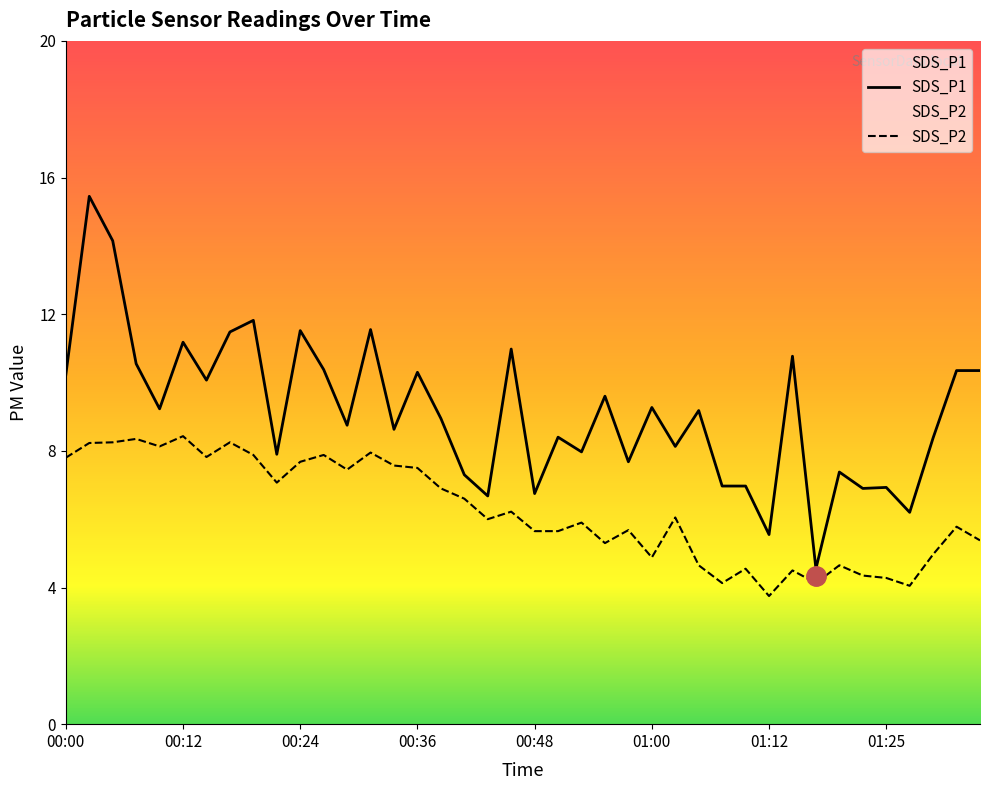

Reading left to right, list all the values displayed in this chart.

SDS_P1: 10.2	15.4	14.2	10.6	9.2	11.2	10.1	11.5	11.8	7.9	11.5	10.4	8.8	11.6	8.6	10.3	8.9	7.3	6.7	11.0	6.8	8.4	8.0	9.6	7.7	9.3	8.1	9.2	7.0	7.0	5.5	10.8	4.5	7.4	6.9	6.9	6.2	8.4	10.3	10.3
SDS_P2: 7.8	8.2	8.2	8.3	8.1	8.4	7.8	8.2	7.9	7.1	7.7	7.9	7.5	8.0	7.6	7.5	6.9	6.6	6.0	6.2	5.7	5.7	5.9	5.3	5.7	4.9	6.0	4.7	4.1	4.5	3.8	4.5	4.1	4.7	4.3	4.3	4.0	5.0	5.8	5.4